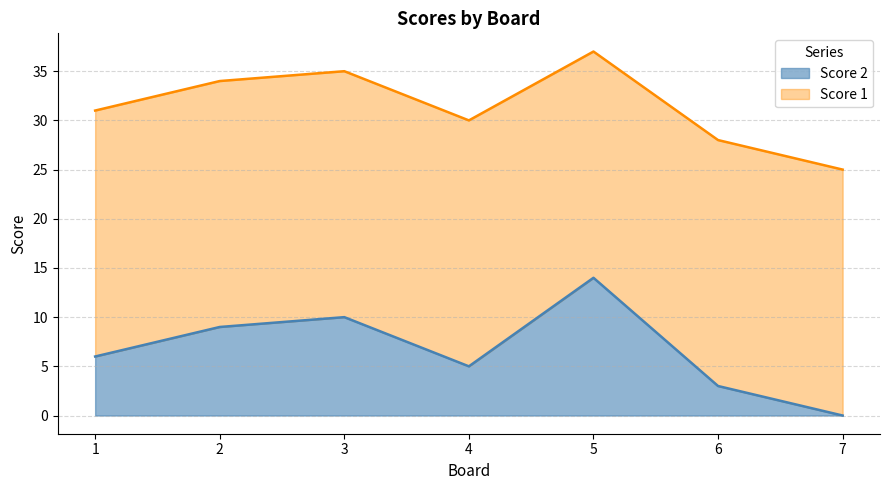

Which label corresponds to the smallest value in the chart?

7